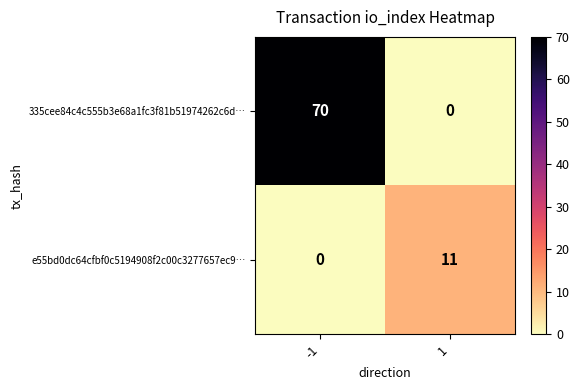

What is the total value across all series at -1?

70